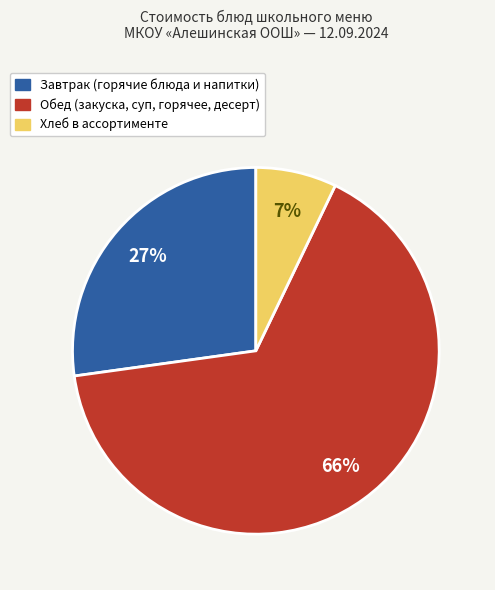

Is there a majority slice in this chart?

Yes